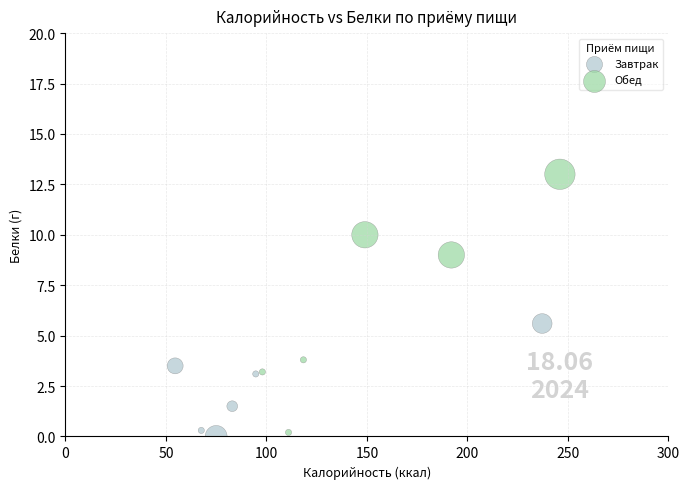

Which series has the widest spread of Y values?

Обед